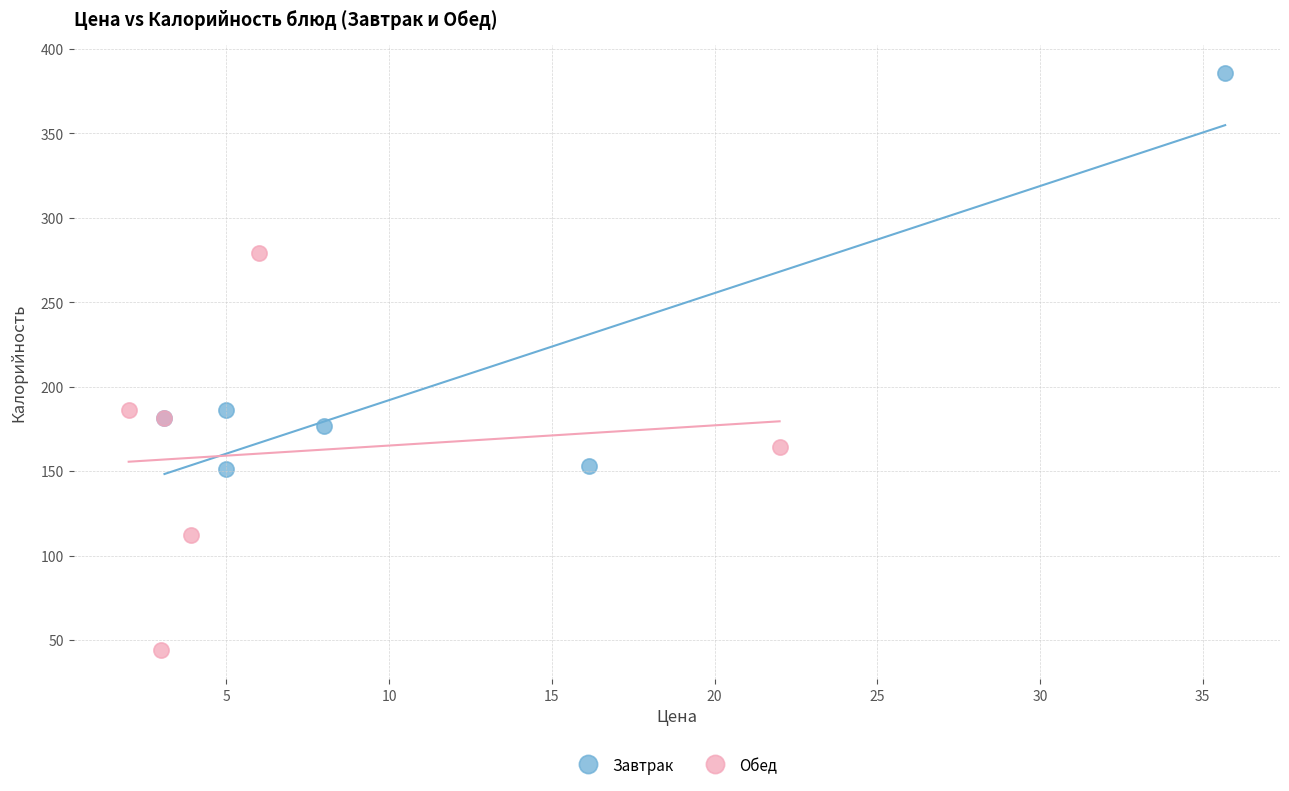

What are all the series names shown in the legend?

Завтрак, Обед